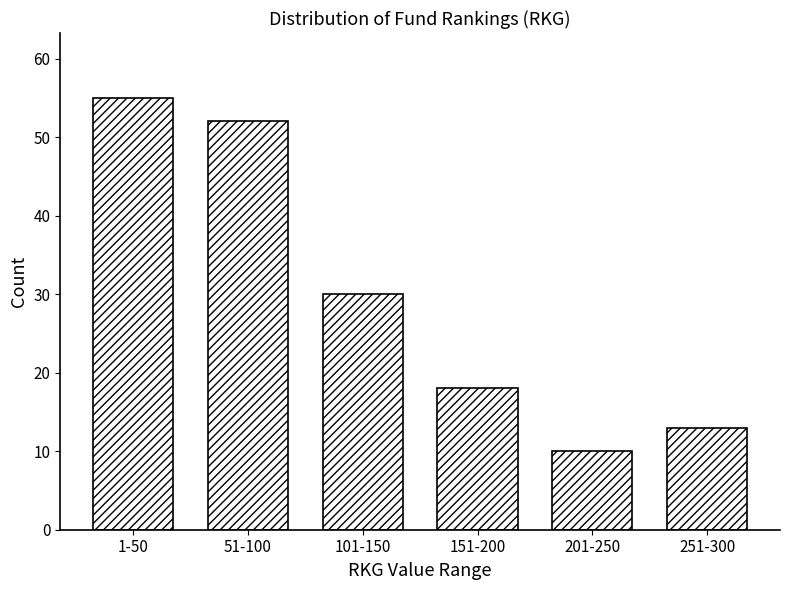

Reading left to right, what are all the values shown in this chart?

1-50=55	51-100=52	101-150=30	151-200=18	201-250=10	251-300=13